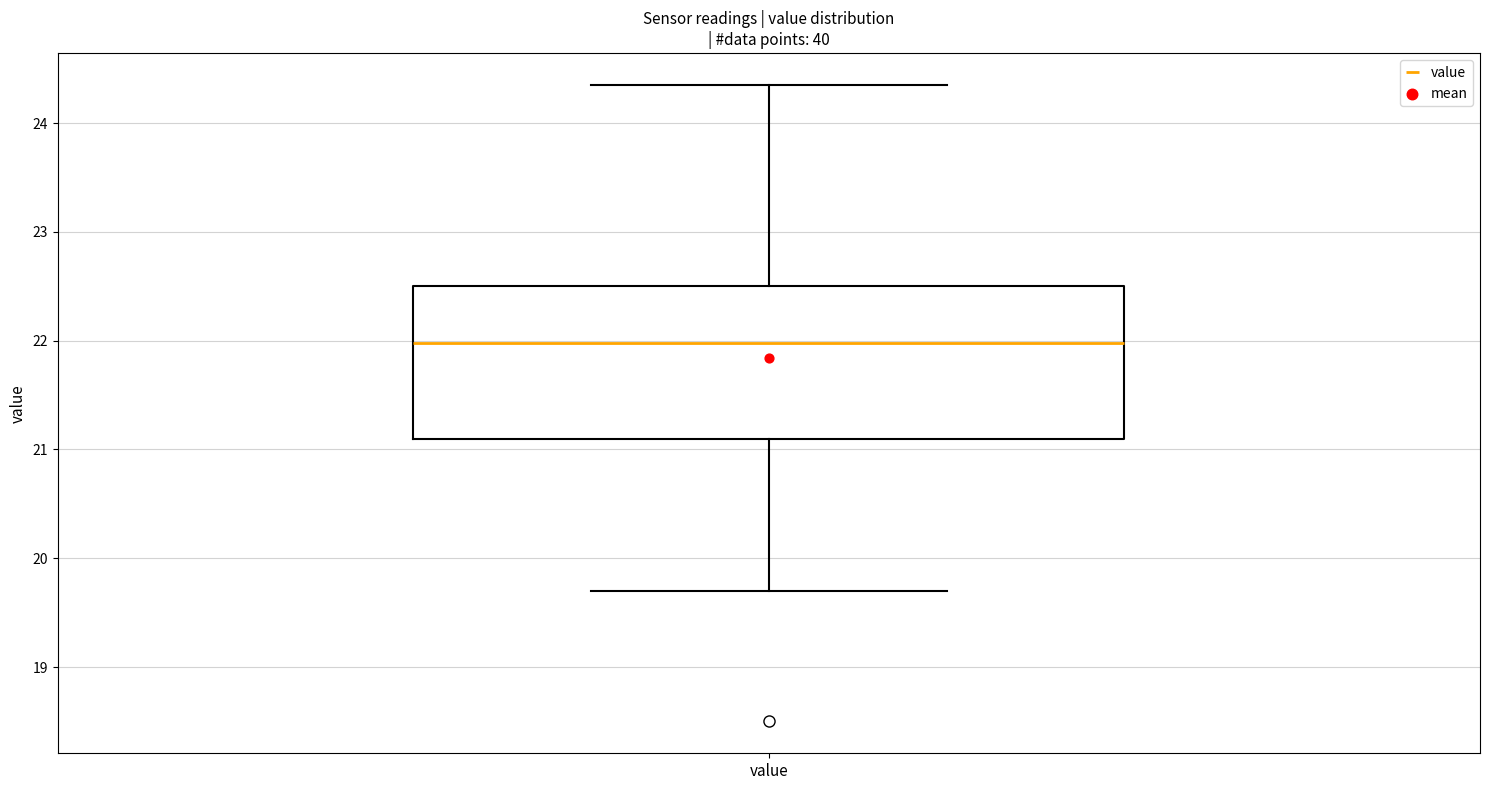

Read this box plot against the y-axis: the position of the median line, the range covered by the box, and the ends of both whiskers. The values are not printed on the chart, so give them approximately, as read against the axis.

median 22.0, box 21.1 to 22.5, whiskers 19.7 to 24.4